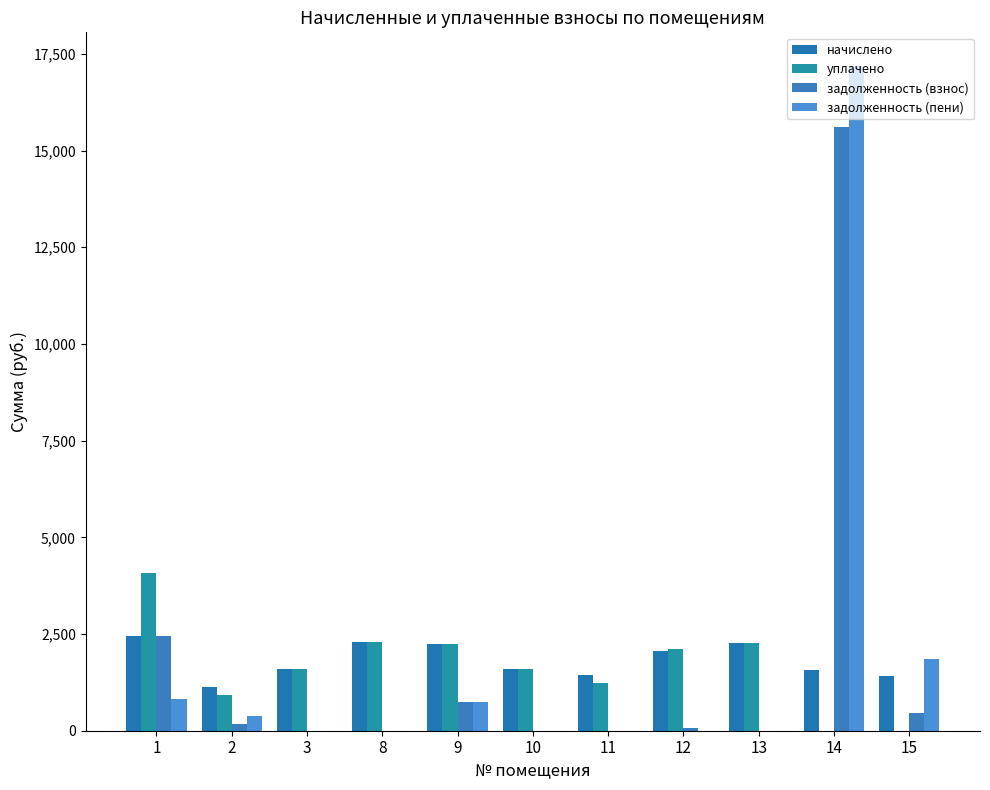

Is it true that задолженность (пени) equals 749.1 at 9?

True